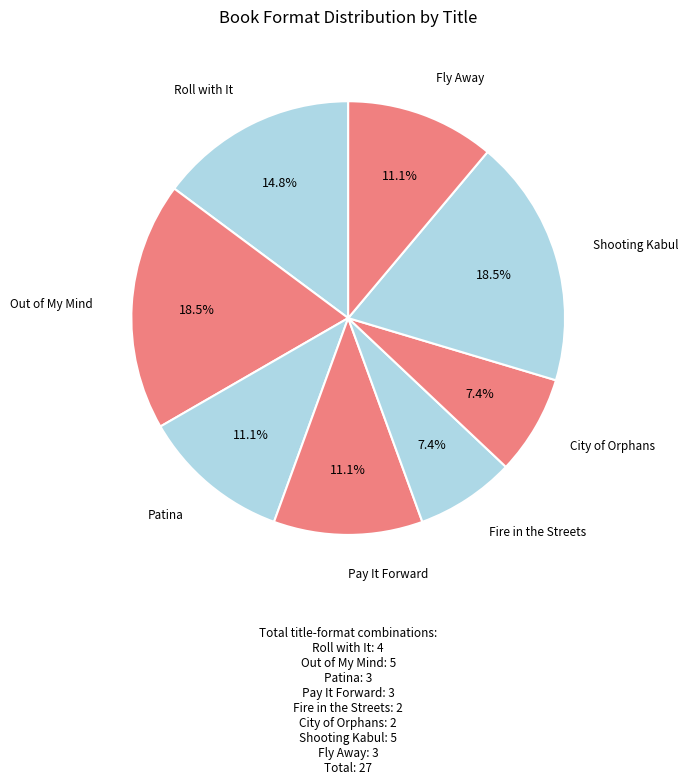

How many segments does this pie chart have?

8